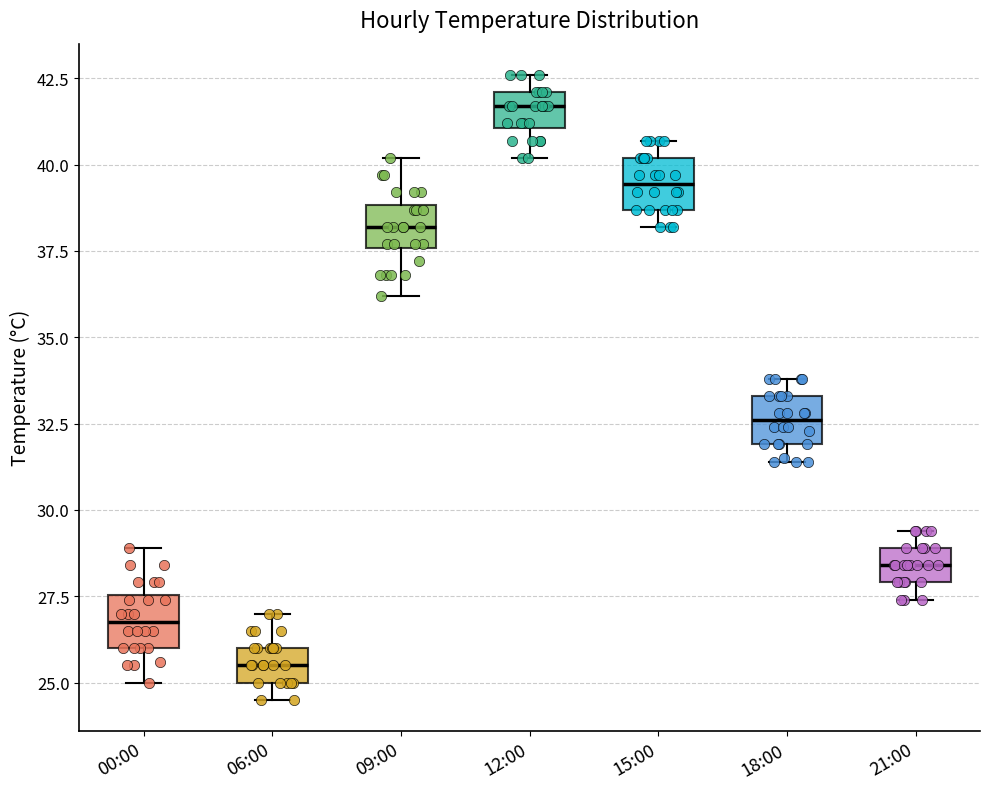

Which box has the highest median line?

12:00